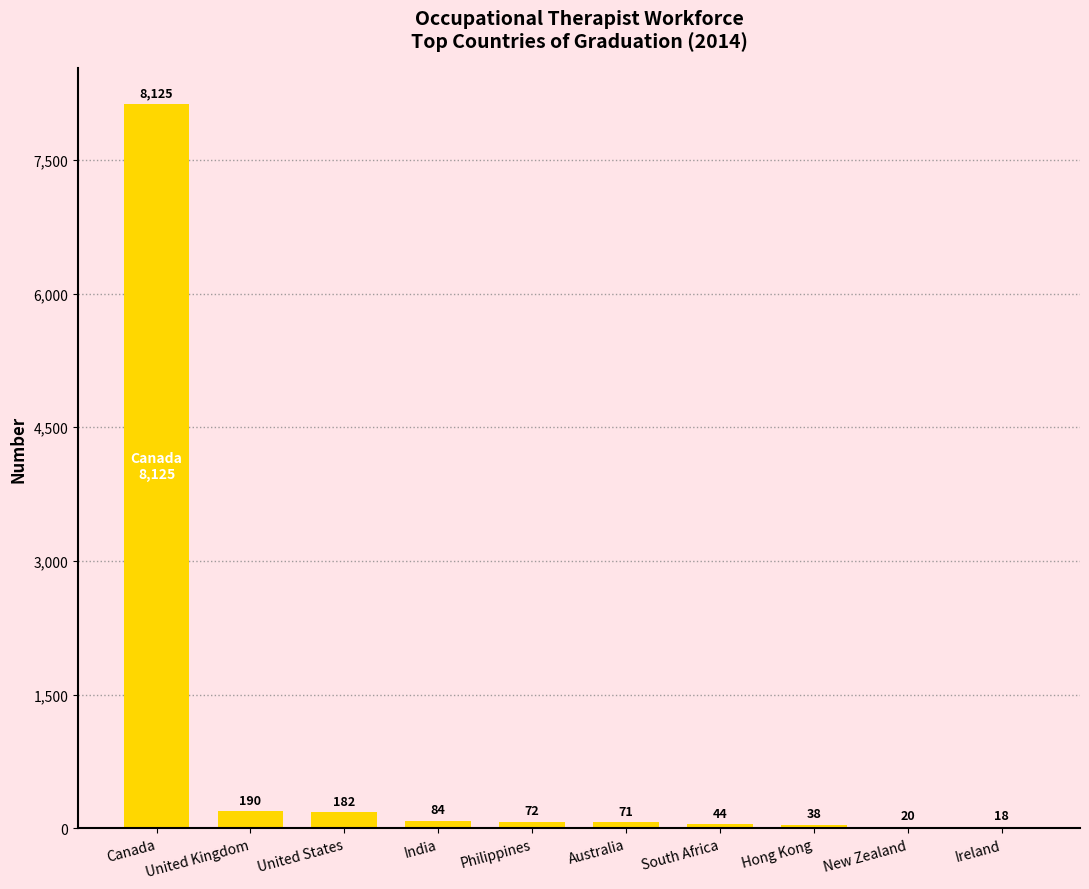

What is the change in value from South Africa to Hong Kong?

-6